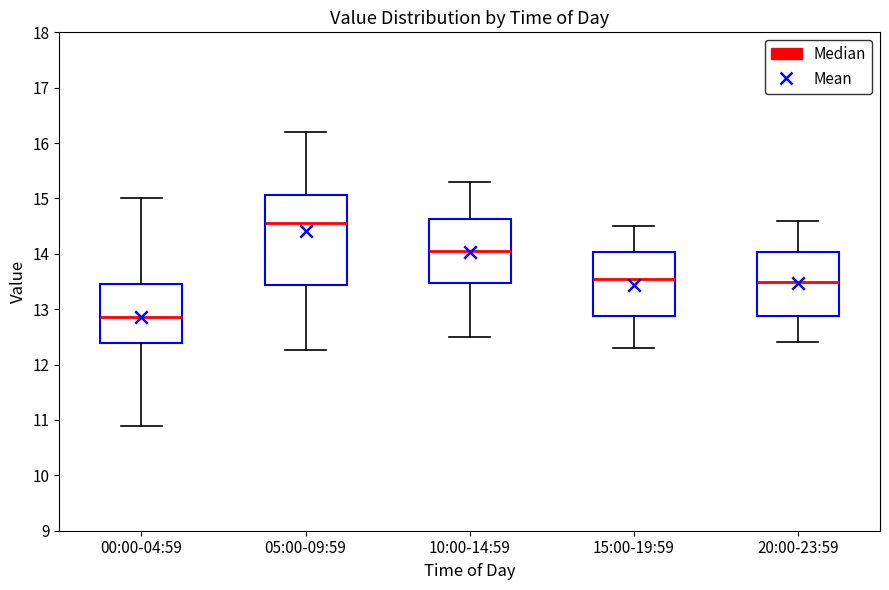

Reading left to right, transcribe this box plot: for each box, give where its median line is, the range the box spans, and where its two whiskers end, as read against the y-axis. The values are not printed on the chart, so give them approximately, as read against the axis.

00:00-04:59: median 12.9, box 12.4 to 13.4, whiskers 10.9 to 15.0
05:00-09:59: median 14.6, box 13.4 to 15.1, whiskers 12.3 to 16.2
10:00-14:59: median 14.1, box 13.5 to 14.6, whiskers 12.5 to 15.3
15:00-19:59: median 13.6, box 12.9 to 14.0, whiskers 12.3 to 14.5
20:00-23:59: median 13.5, box 12.9 to 14.0, whiskers 12.4 to 14.6